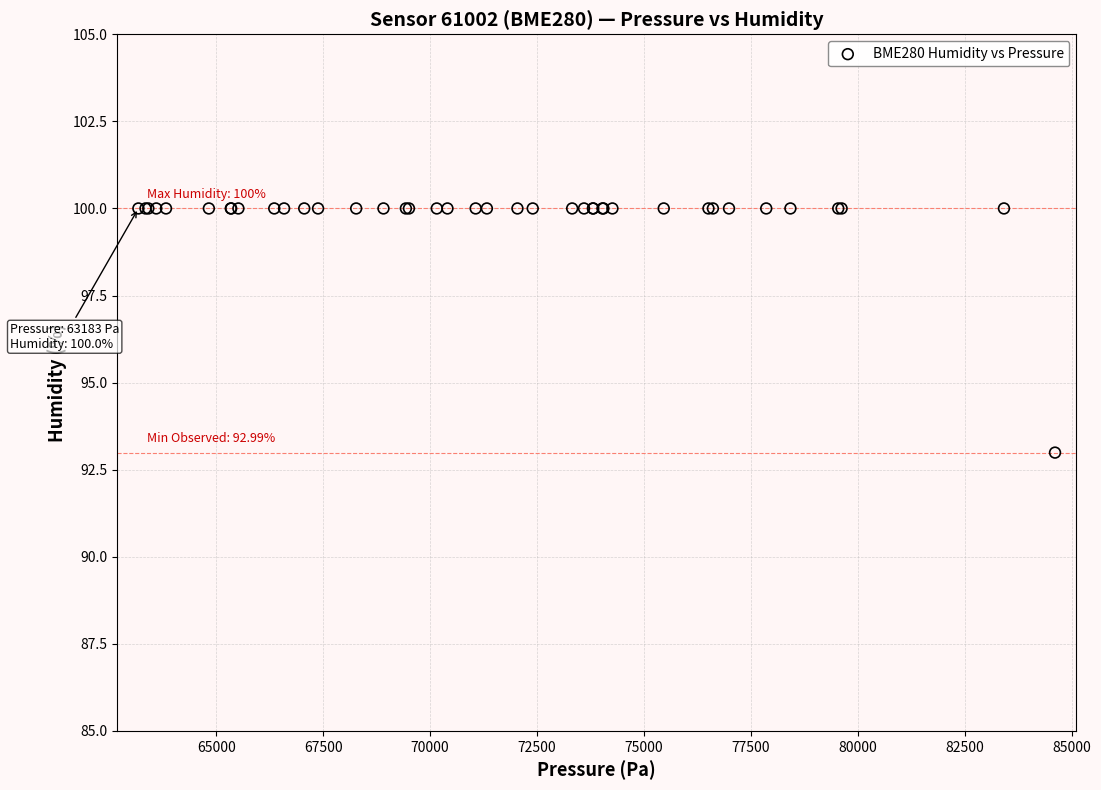

What Y value in the scatter plot is closest to 96?

93.0